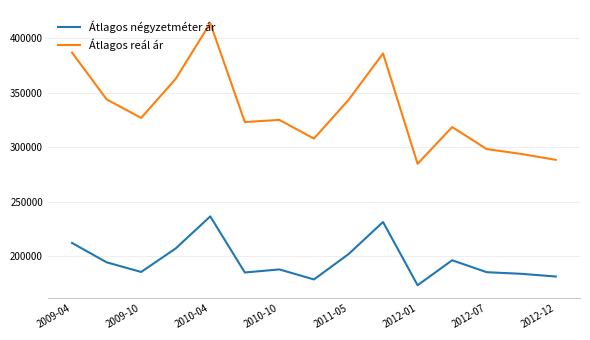

List the series in order of their overall mean, lowest first.

Átlagos négyzetméter ár, Átlagos reál ár